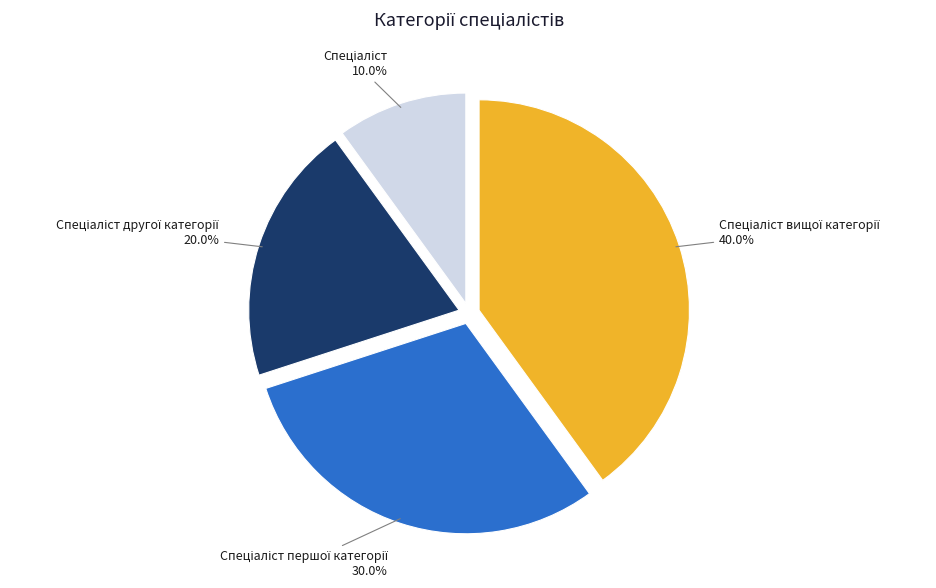

Is there a majority slice in this chart?

No